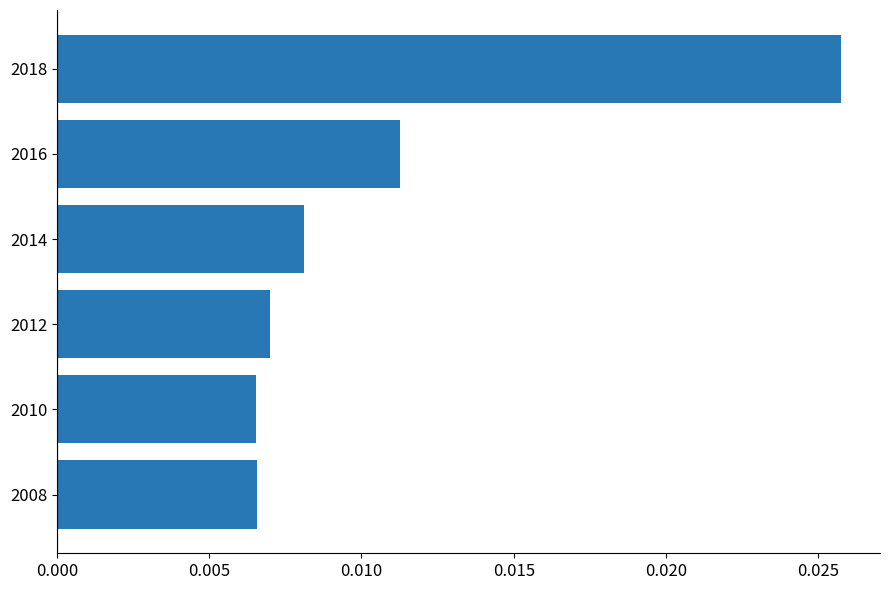

Does the chart contain stacked bars?

No